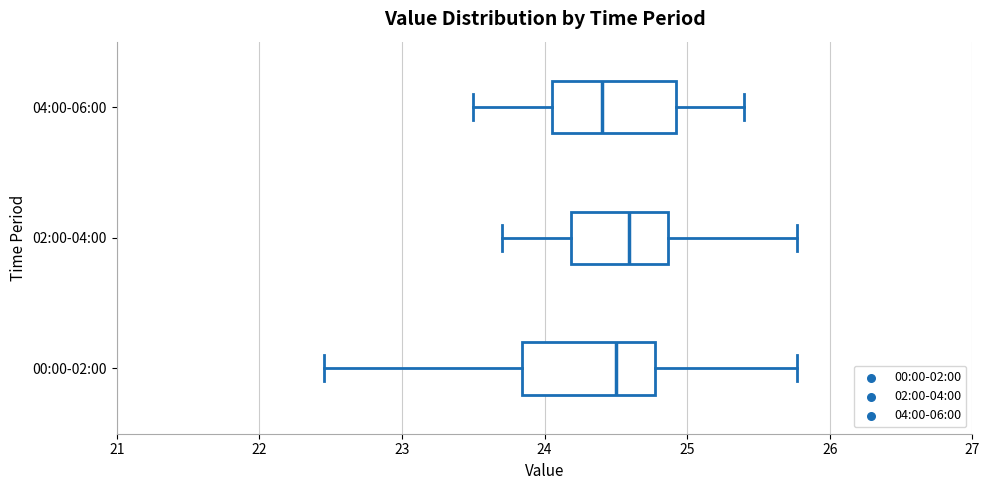

Reading bottom to top, read every box against the x-axis: the position of its median line, the range the box covers, and the ends of its whiskers. The values are not printed on the chart, so give them approximately, as read against the axis.

00:00-02:00: median 24.5, box 23.8 to 24.8, whiskers 22.5 to 25.8
02:00-04:00: median 24.6, box 24.2 to 24.9, whiskers 23.7 to 25.8
04:00-06:00: median 24.4, box 24.1 to 24.9, whiskers 23.5 to 25.4